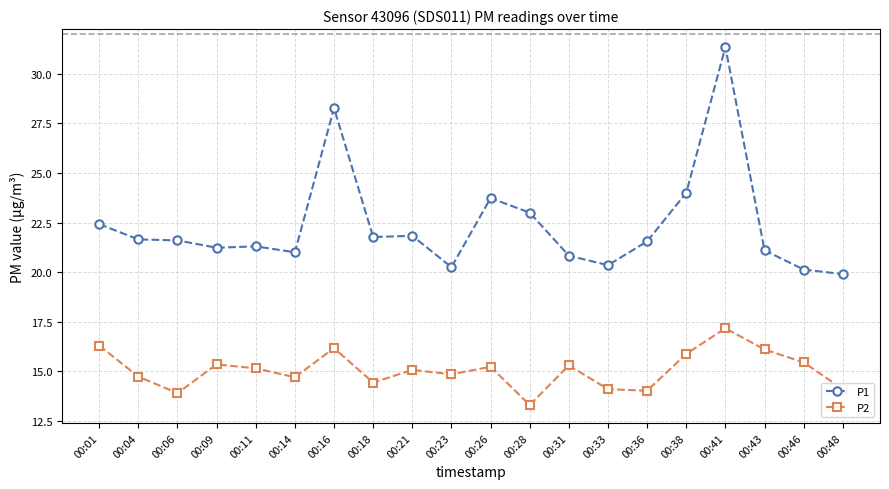

Read the P1 value at 00:33.

20.4